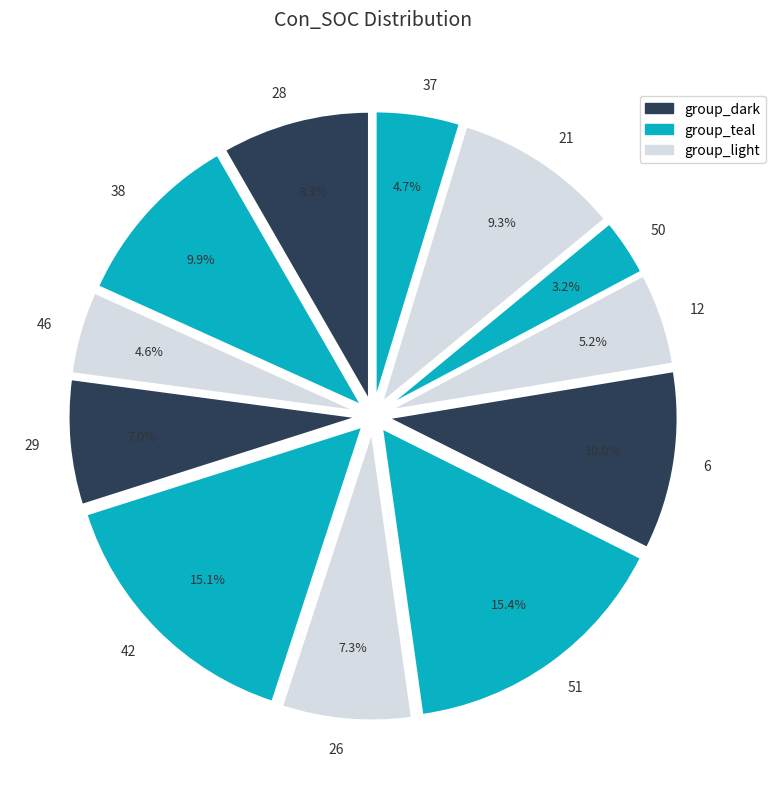

To the nearest percent, what is the difference between the 29 and 50 slice percentages?

4%